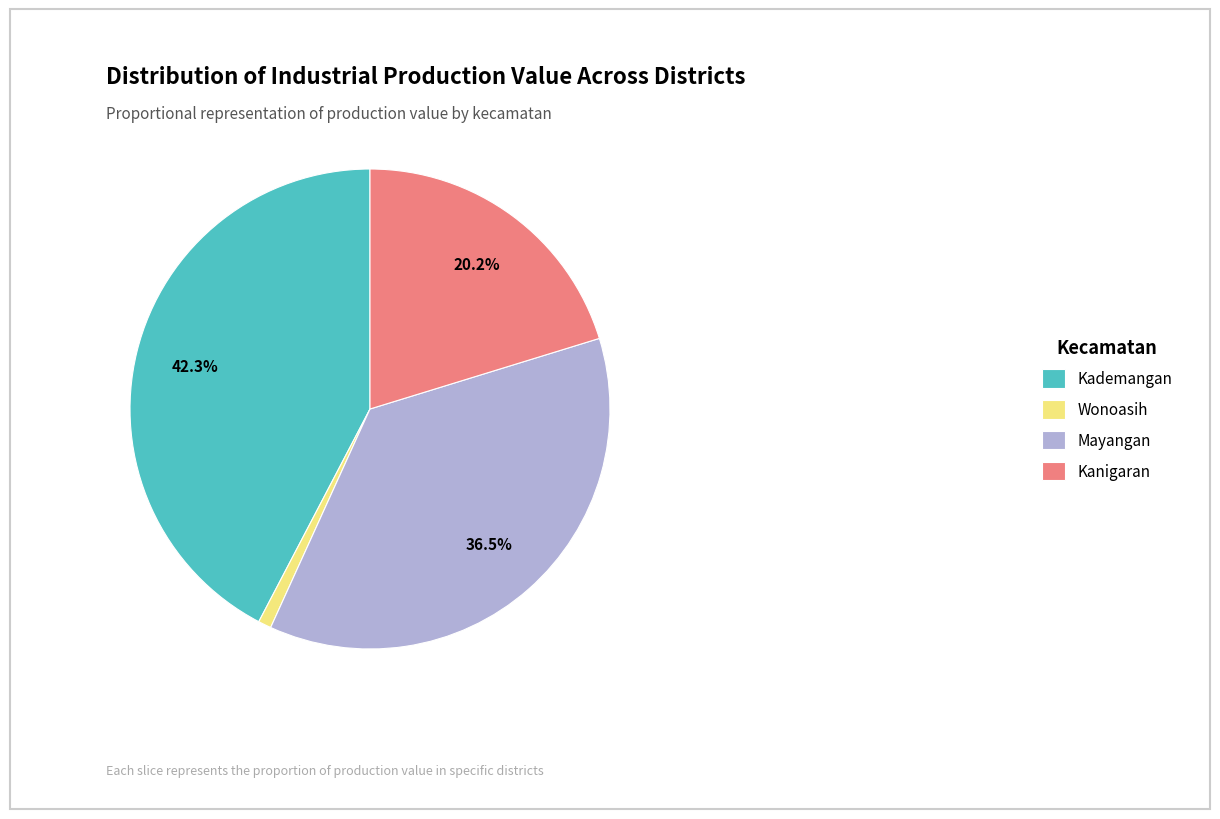

To the nearest percent, what is the difference between the largest and smallest slice percentages?

41%